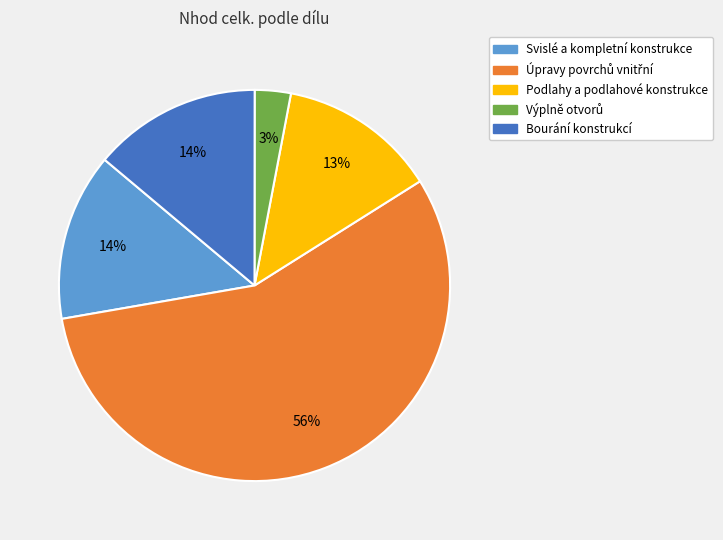

What is the ratio of the value at Podlahy a podlahové konstrukce to the value at Bourání konstrukcí?

0.9